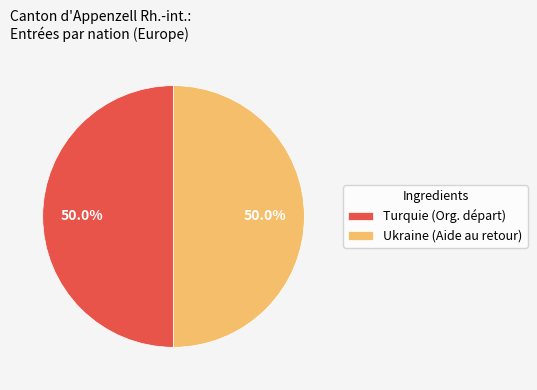

Approximately how many times larger is the value at Ukraine (Aide au retour) compared to Turquie (Org. départ)?

1.0